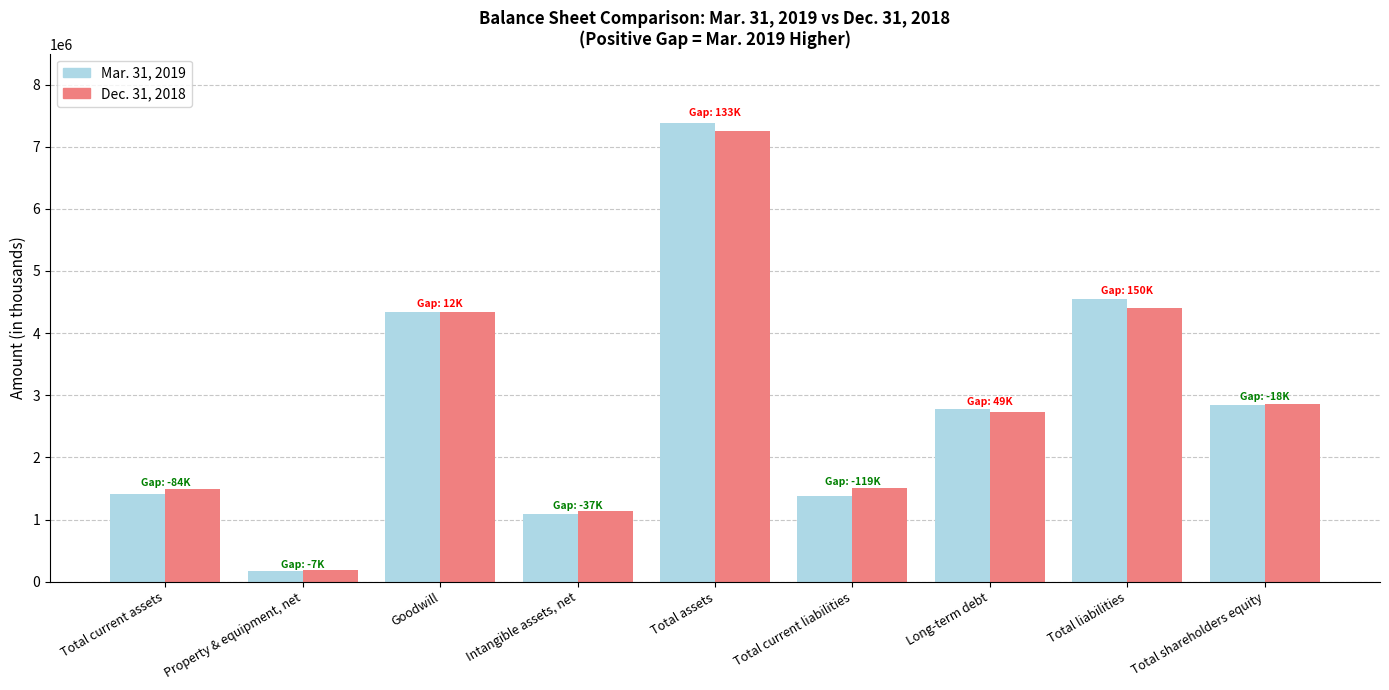

What is the total value across all series at Total shareholders equity?

5694514